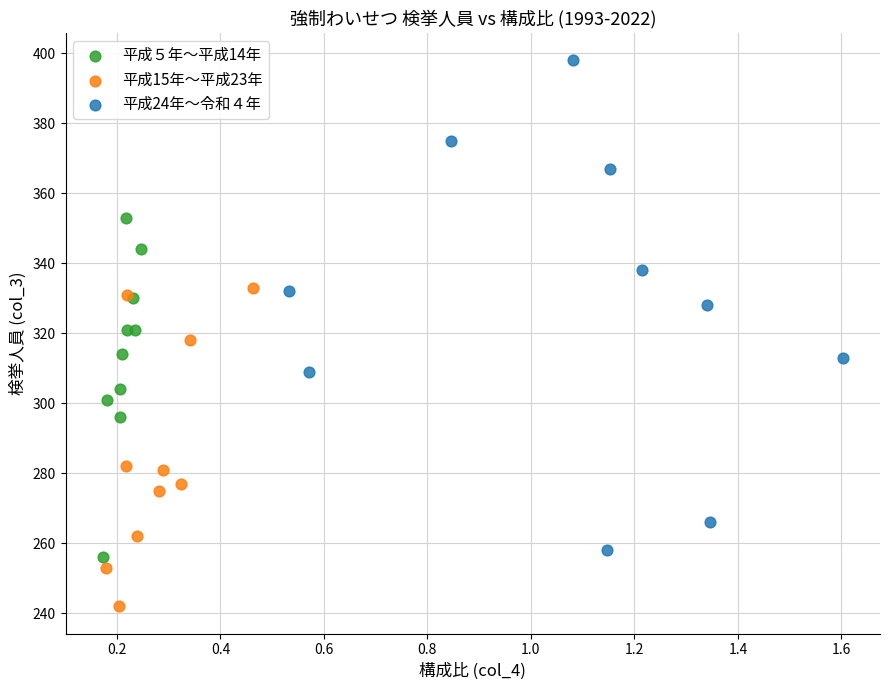

Which series contains the highest Y value?

平成24年〜令和４年